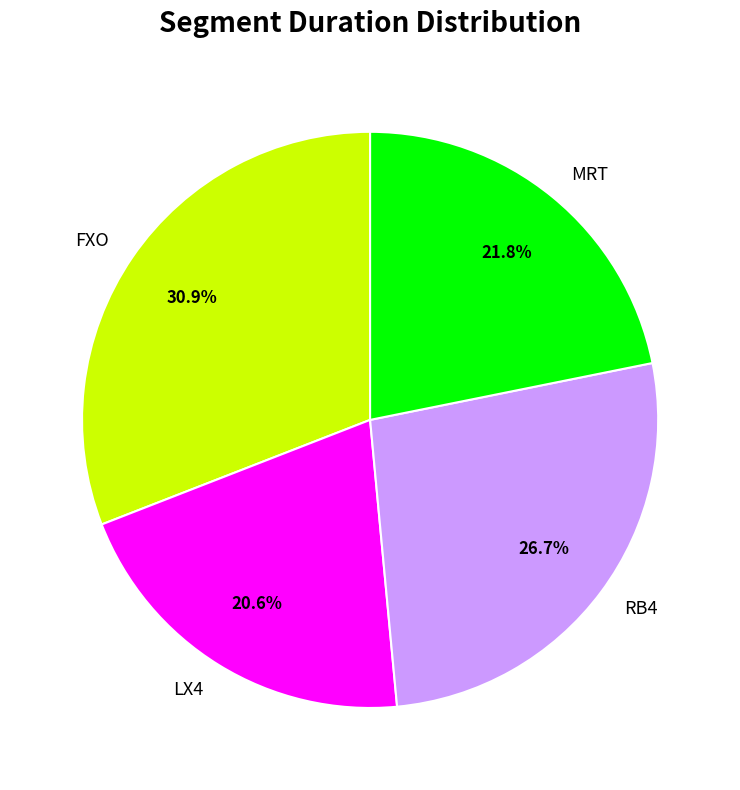

Which category has the biggest portion of the pie?

FXO